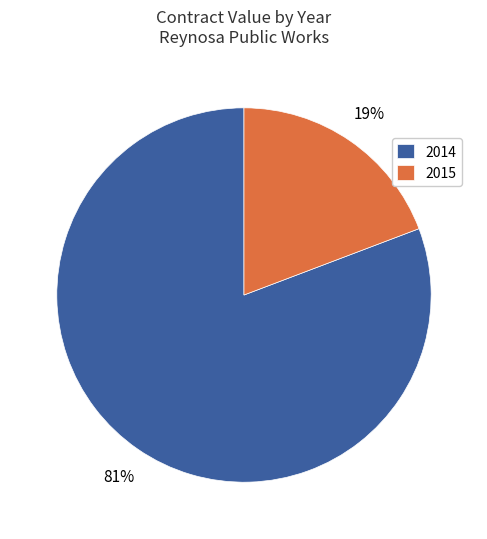

Is the sum of 2015 and 2014 greater than half?

Yes